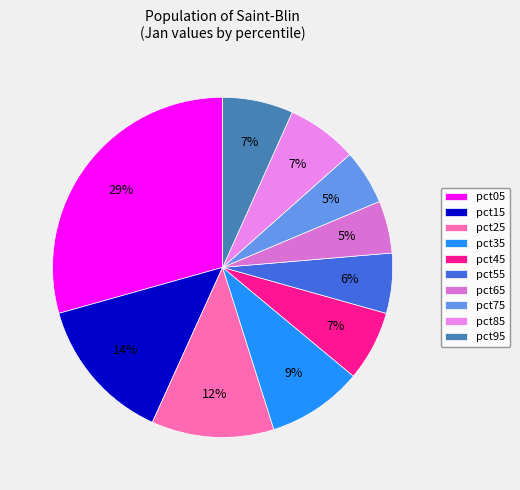

To the nearest percent, what portion does pct55 represent?

6%